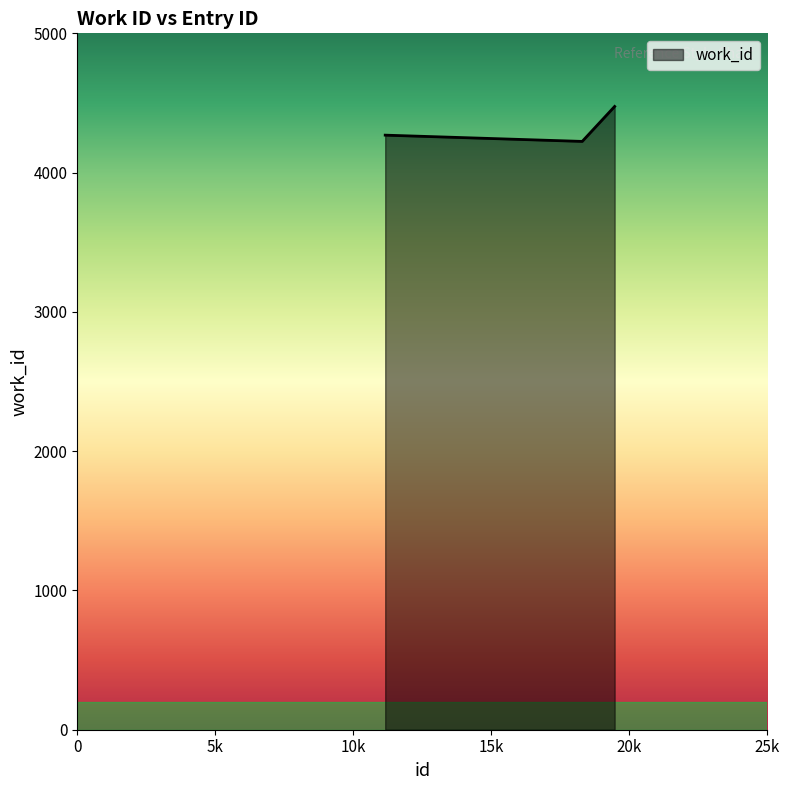

What is the maximum value shown in the chart?

4475